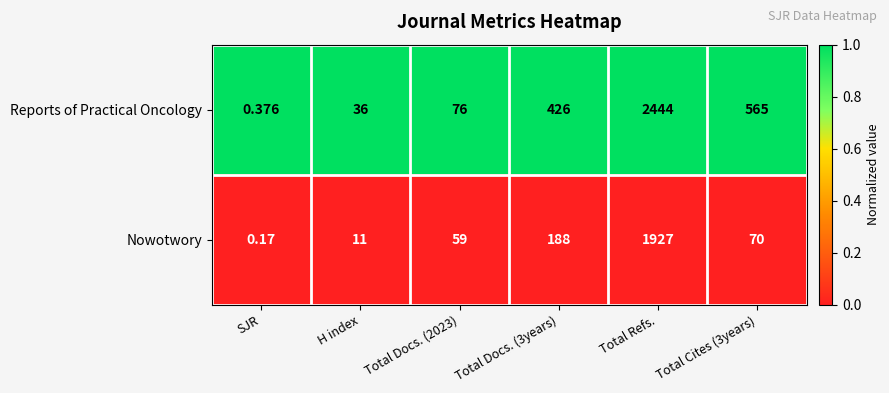

Which series has the widest spread of values?

Reports of Practical Oncology